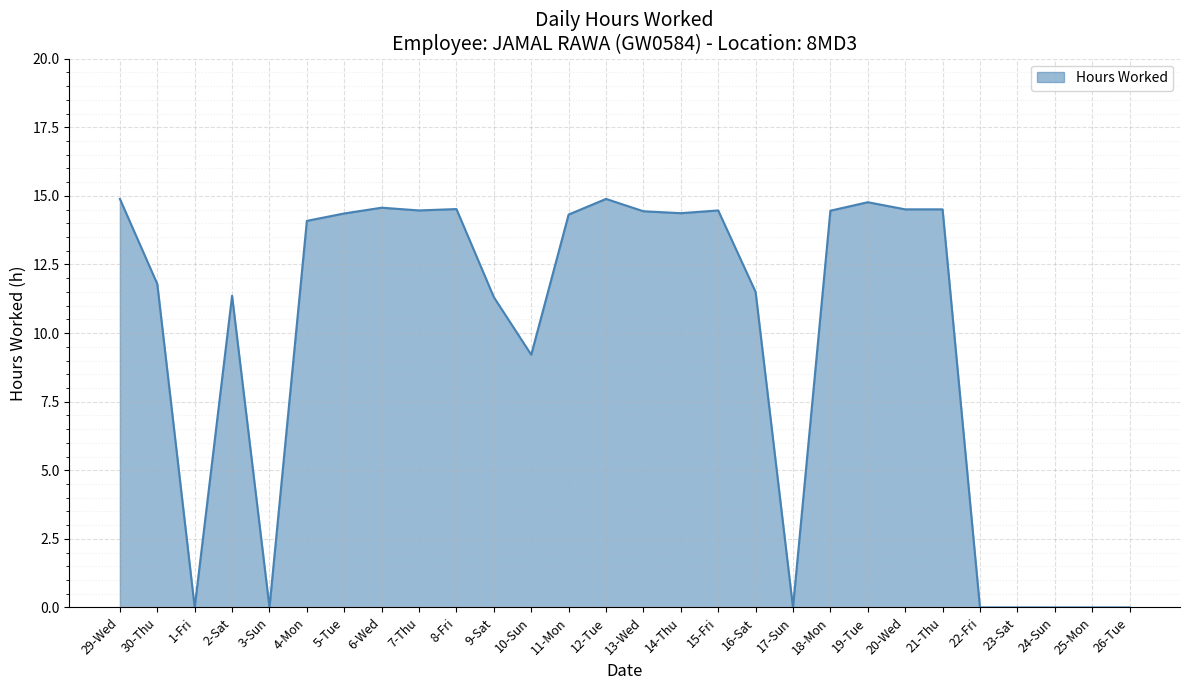

What is the difference between the second highest and second lowest values?

14.9